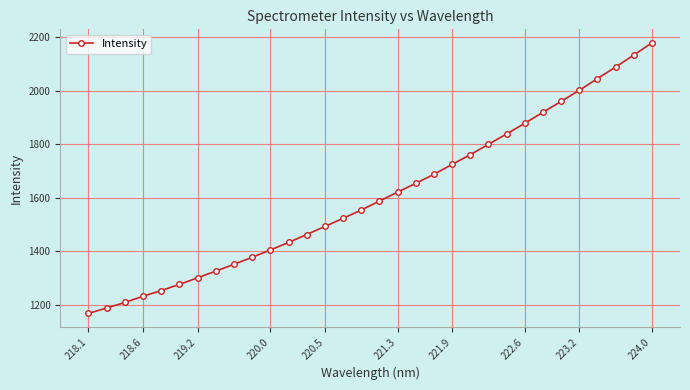

What is the sum of all values?

51438.1